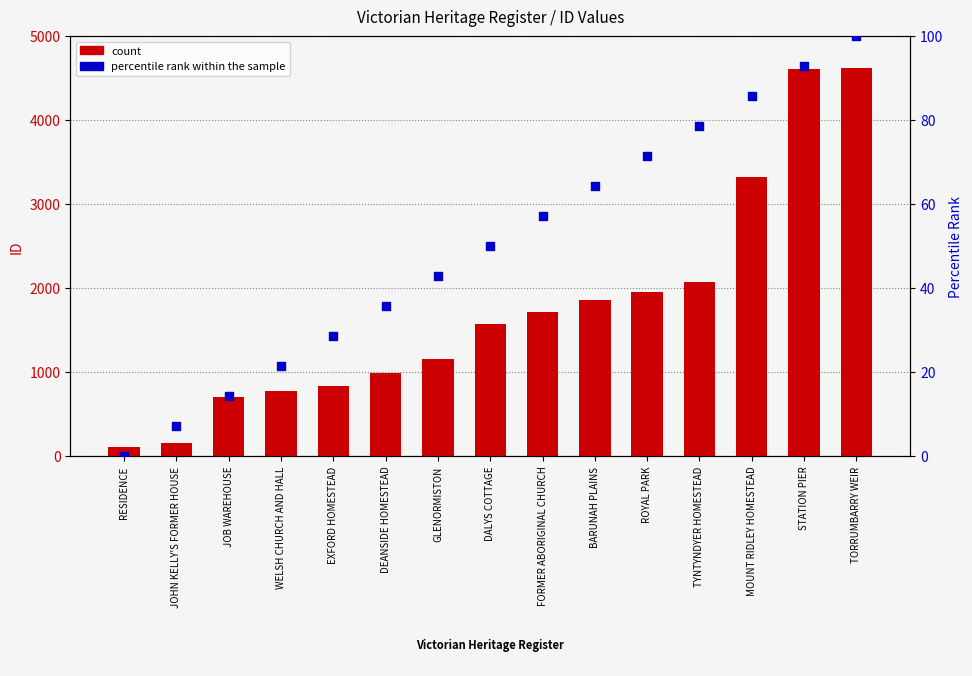

Which series has the widest spread of Y values?

ID (count)